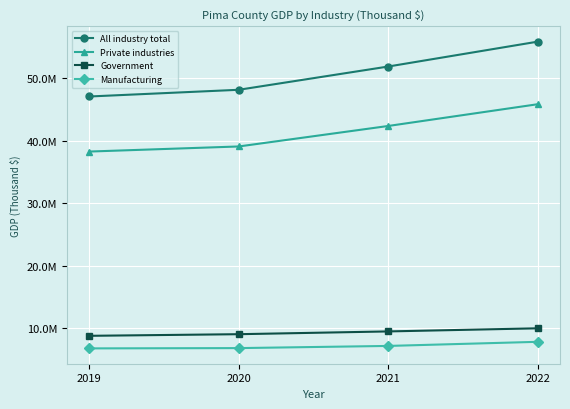

Reading left to right, what are all the values shown in this chart?

All industry total: 47039546	48111914	51827743	55799638
Private industries: 38241519	39055113	42327885	45802403
Government: 8798027	9056801	9499858	9997235
Manufacturing: 6789236	6835230	7181809	7838012